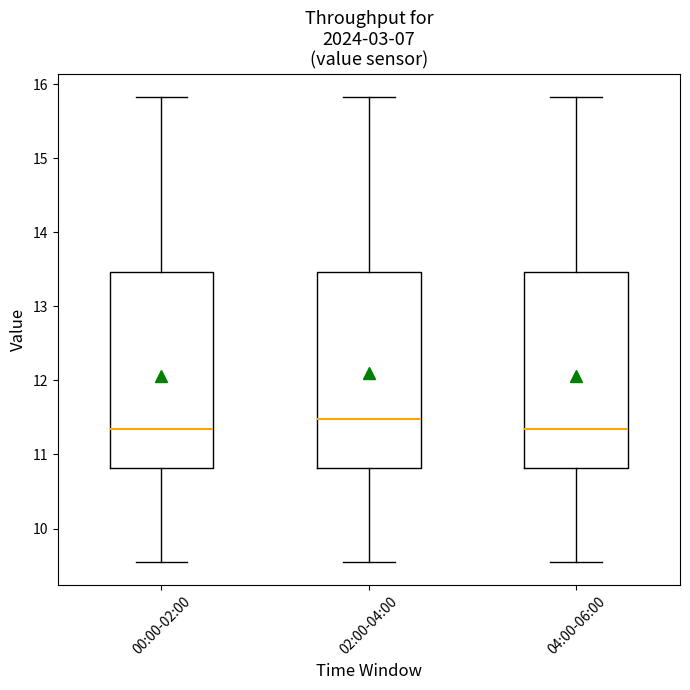

Where does the lower whisker of the box for 04:00-06:00 end on the y-axis? The values are not printed on the chart, so give them approximately, as read against the axis.

9.6